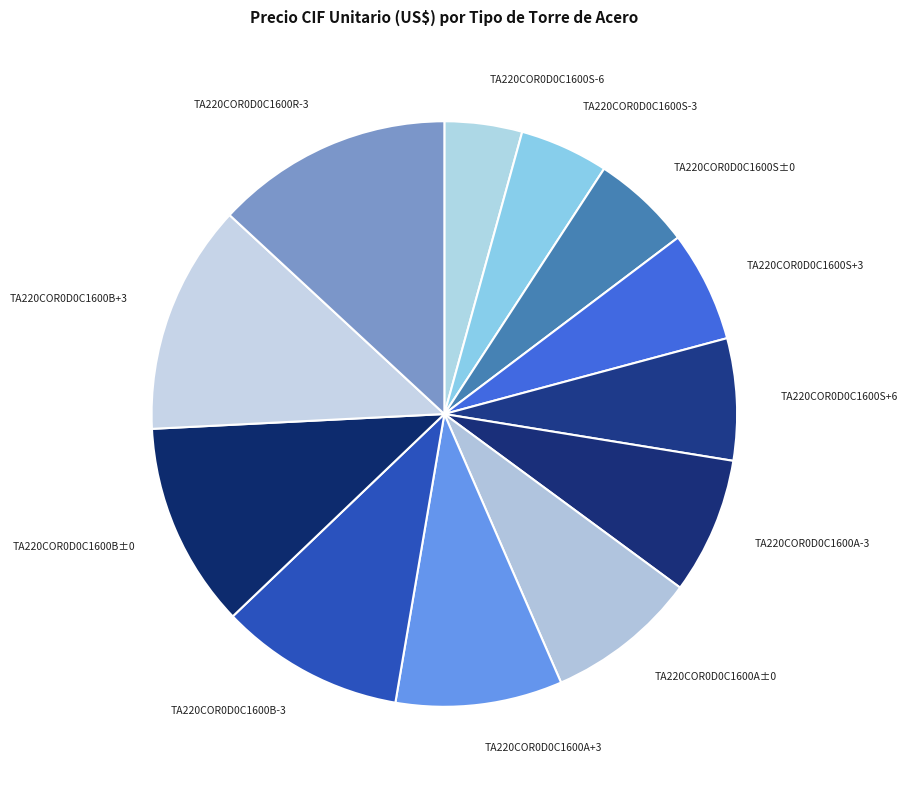

Combined, do TA220COR0D0C1600R-3 and TA220COR0D0C1600A±0 account for over 50%?

No